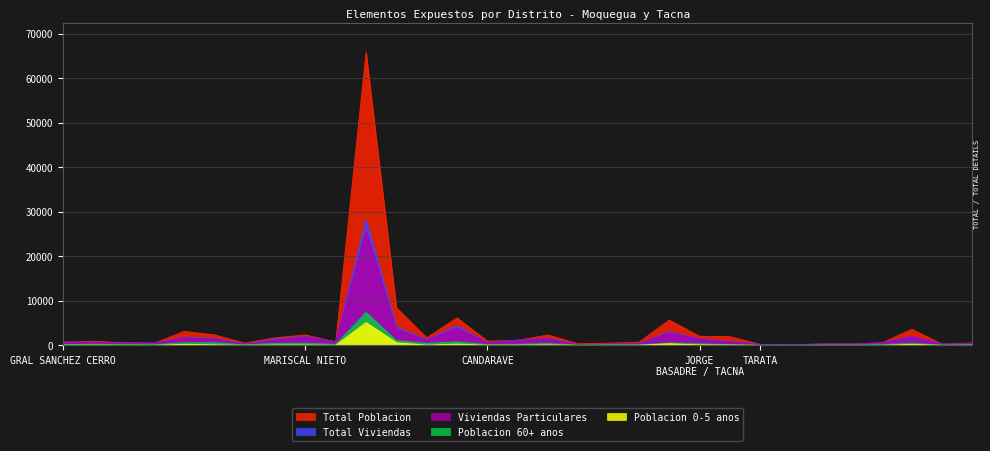

What is the smallest value displayed?

6